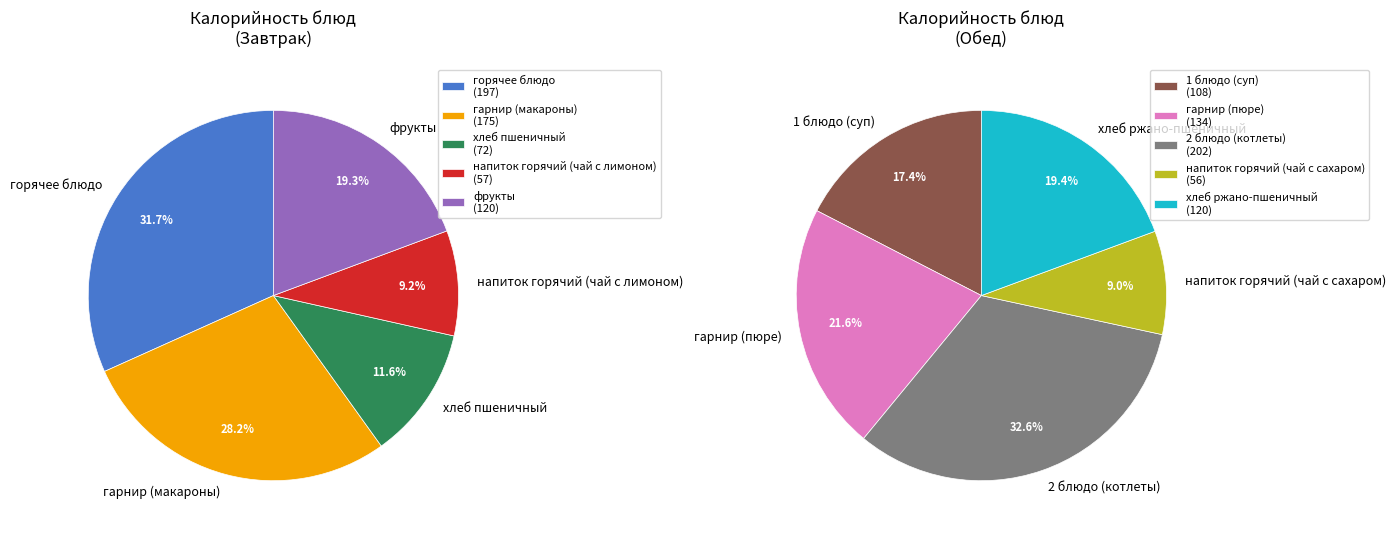

Count the number of slices in the pie.

10